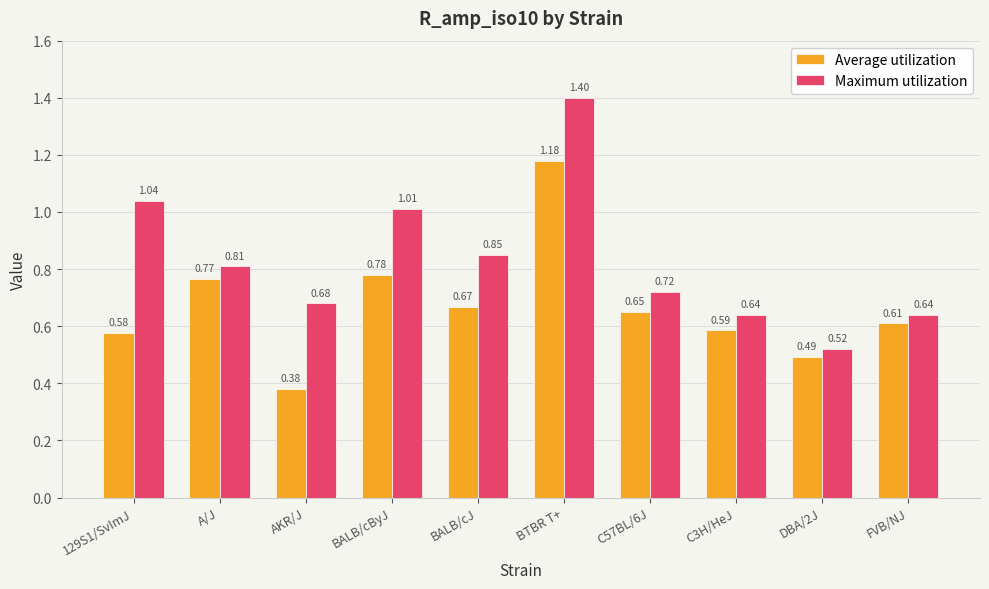

How many bars are there in each group?

2